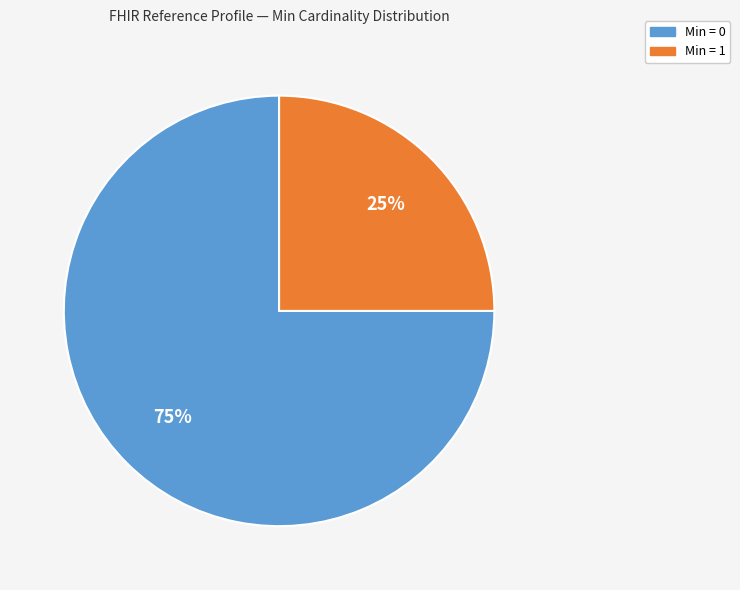

Do Min = 1 and Min = 0 together represent more than half of the pie?

Yes